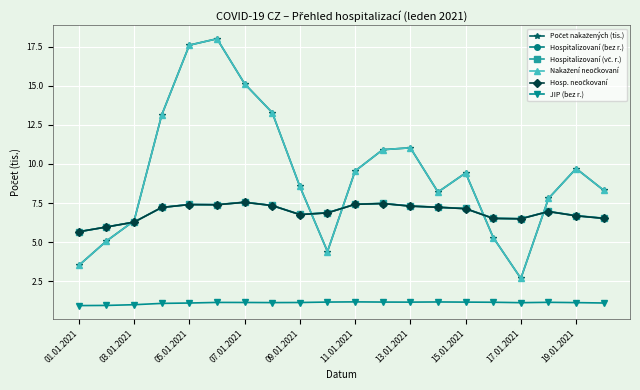

Is this an area chart (filled region under the line)?

No